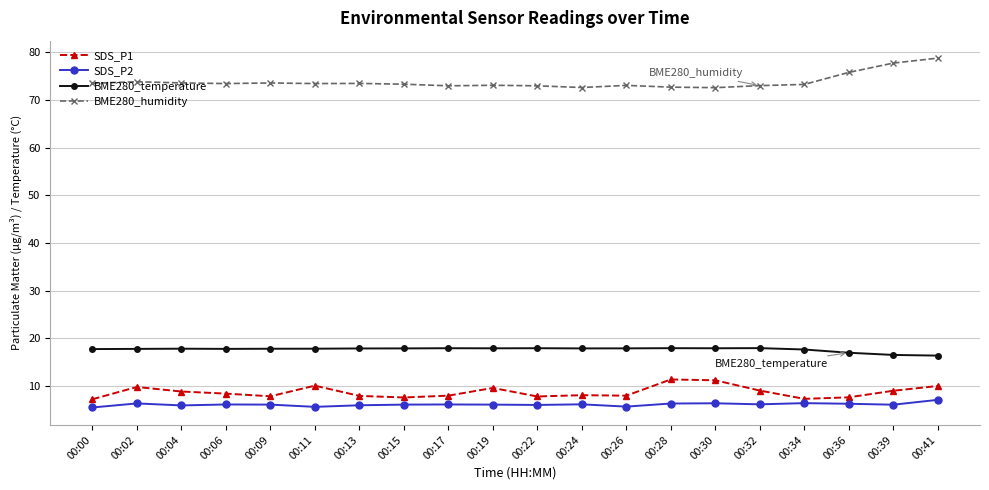

True or false: BME280_temperature has more than 1 points higher than both neighbors.

True